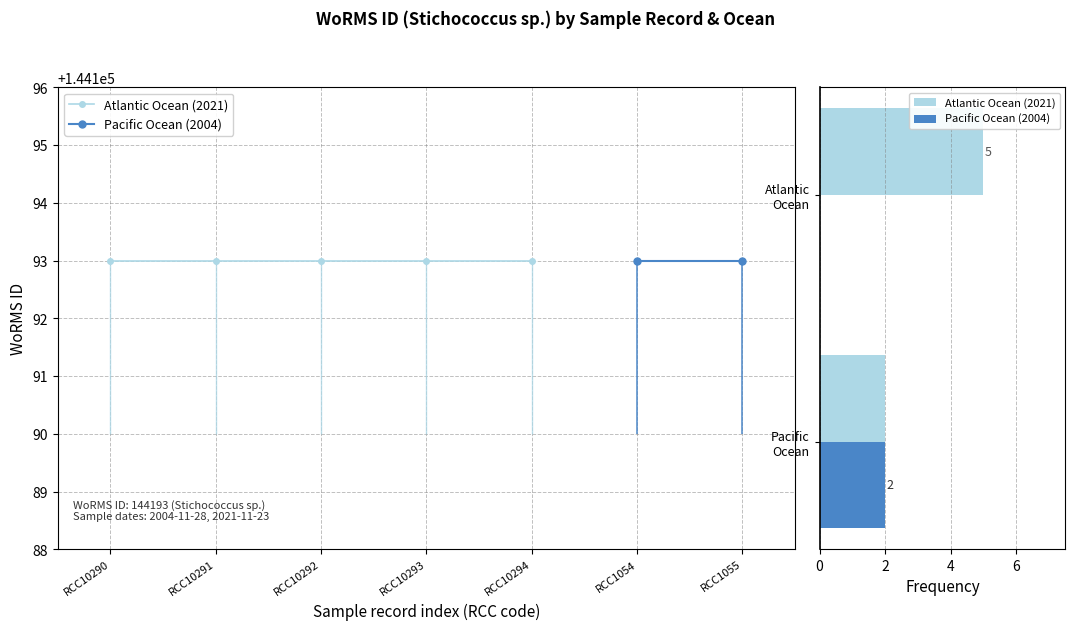

Rank the series by their average value, from highest to lowest.

Atlantic Ocean (2021), Pacific Ocean (2004)